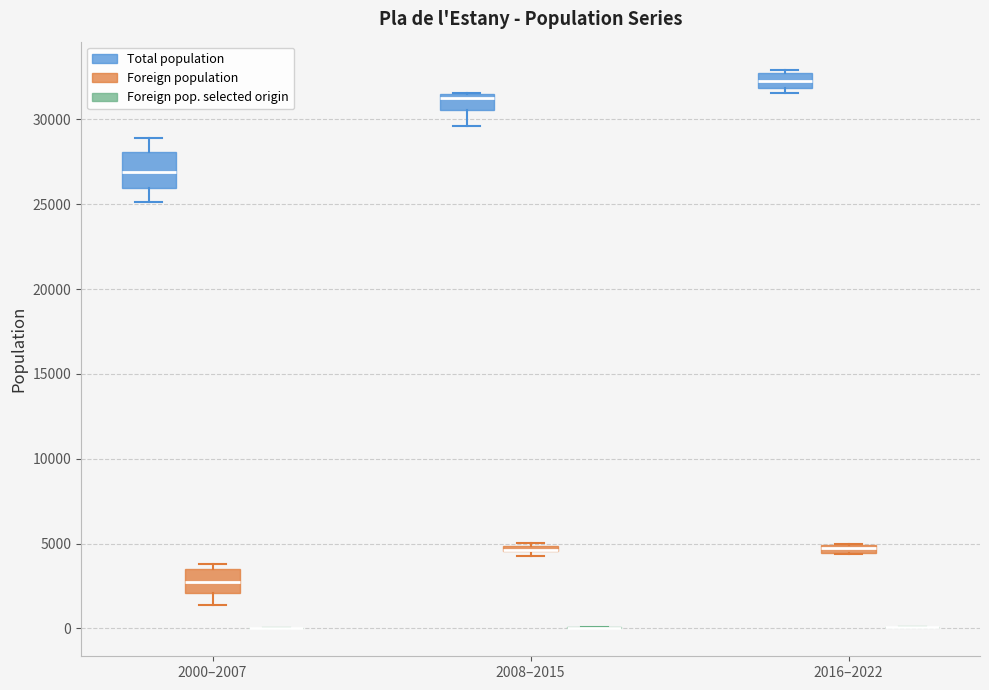

Comparing the boxes themselves (not the whiskers), which one is the tallest?

2000–2007 (Total population)